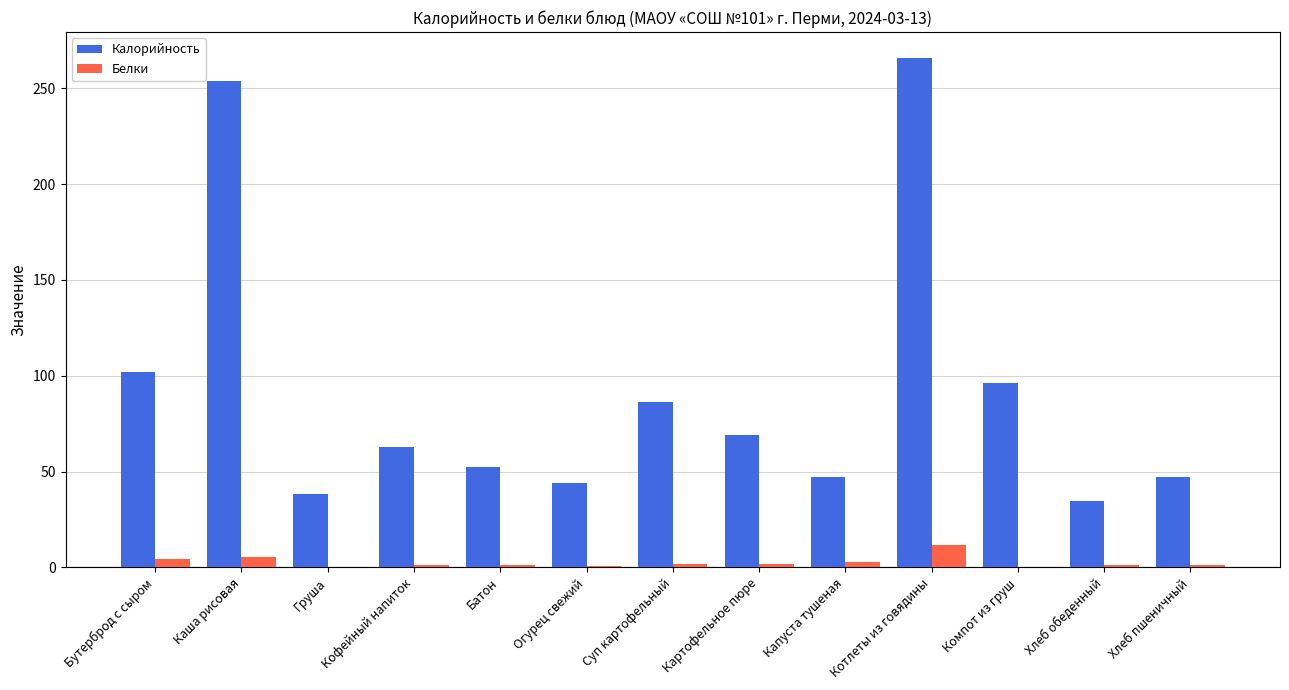

How many groups of bars are there?

13